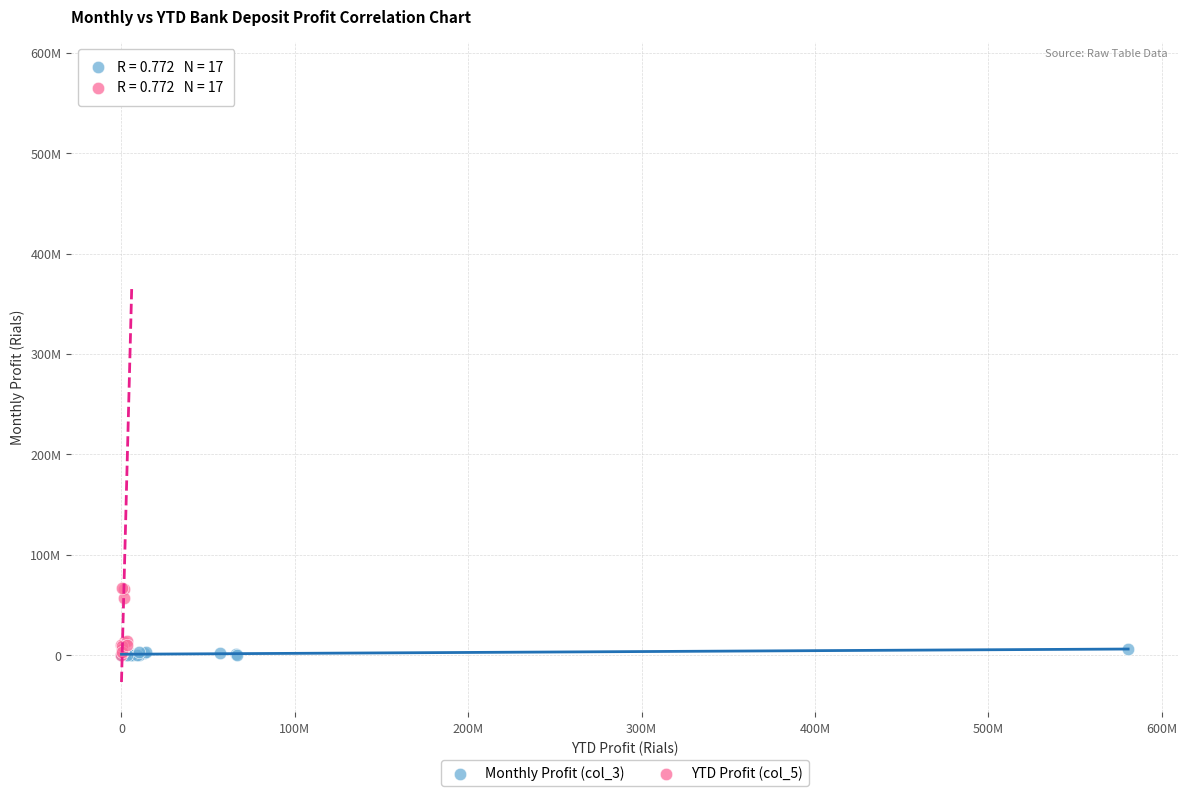

What are all the series names shown in the legend?

Monthly Profit (col_3), YTD Profit (col_5)